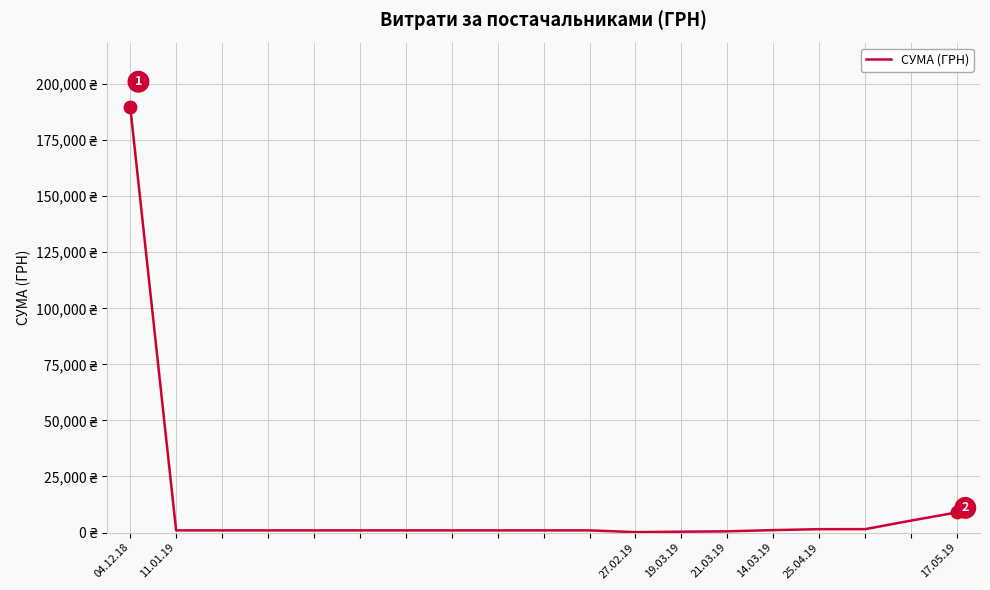

Is this an area chart (filled region under the line)?

No